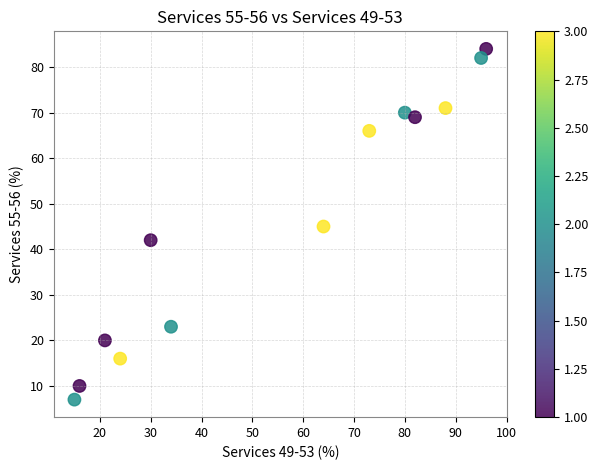

What is the range of Y values (max minus min)?

77